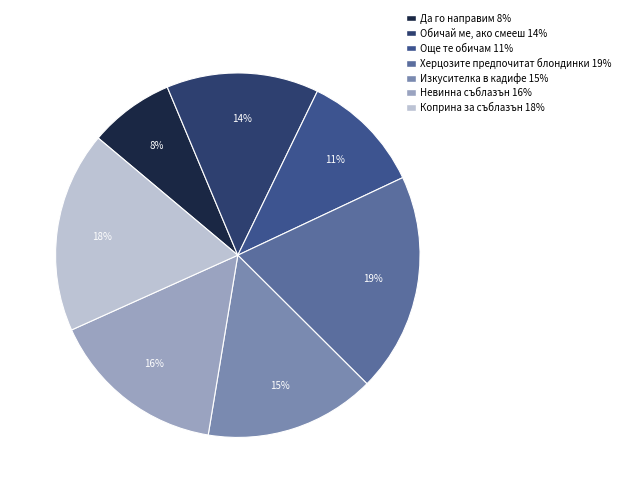

Rank the categories by value from highest to lowest.

Херцозите предпочитат блондинки, Коприна за съблазън, Невинна съблазън, Изкусителка в кадифе, Обичай ме, ако смееш, Още те обичам, Да го направим